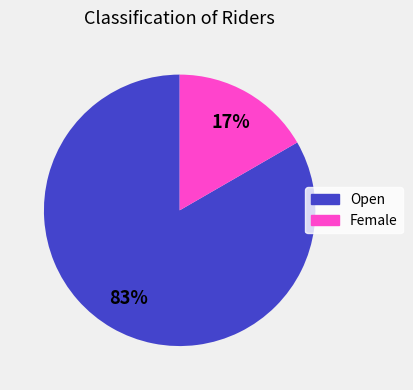

Between Female and Open, which is larger?

Open